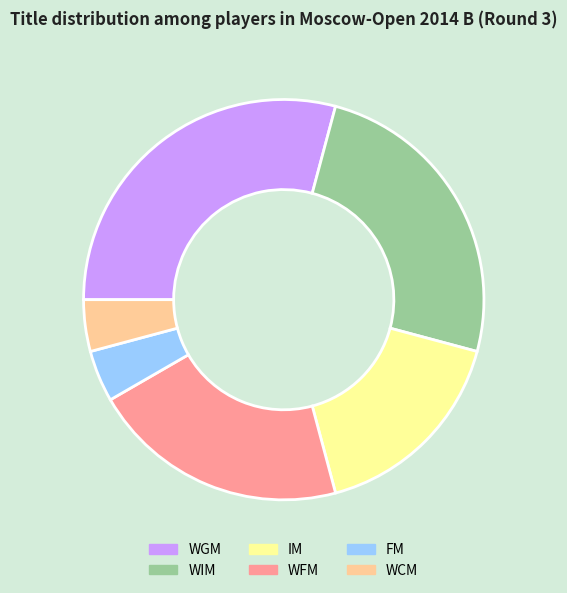

The WCM slice represents 4% of the pie. True or false?

True